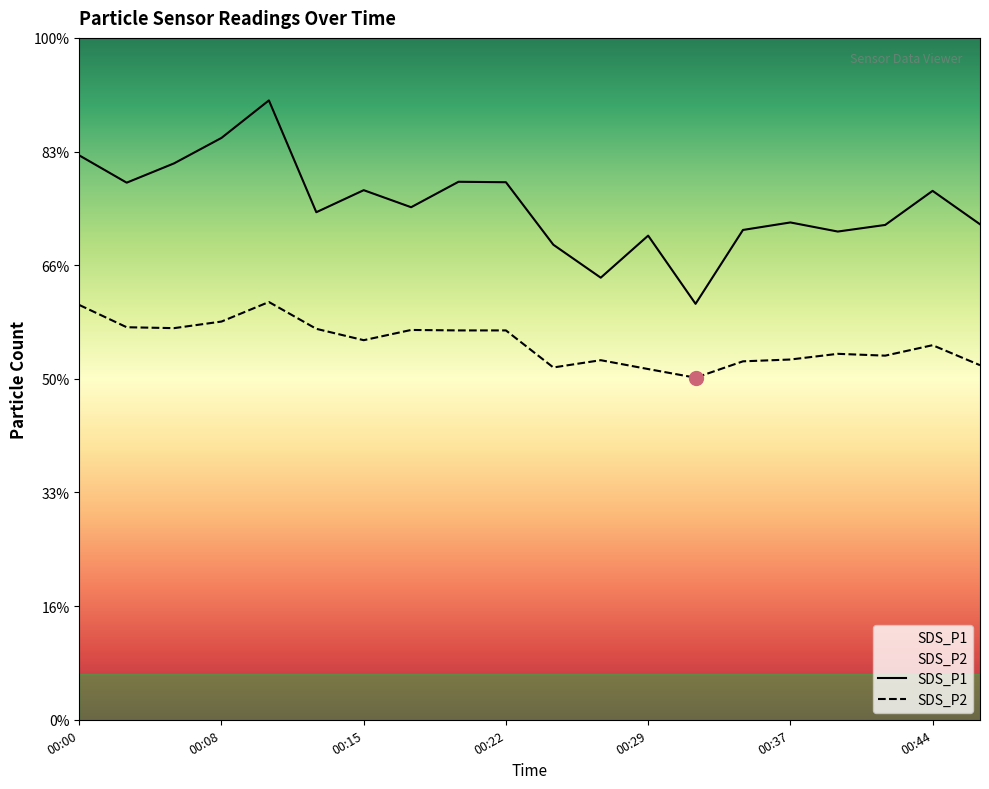

Where does the SDS_P1 series first go above 22?

00:00